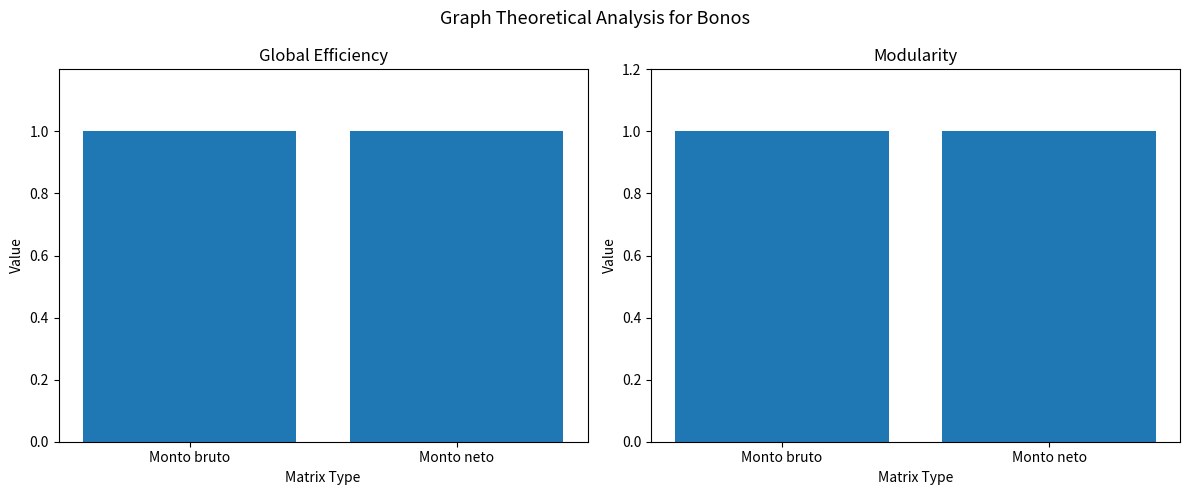

Which series has the widest spread of values?

Global Efficiency